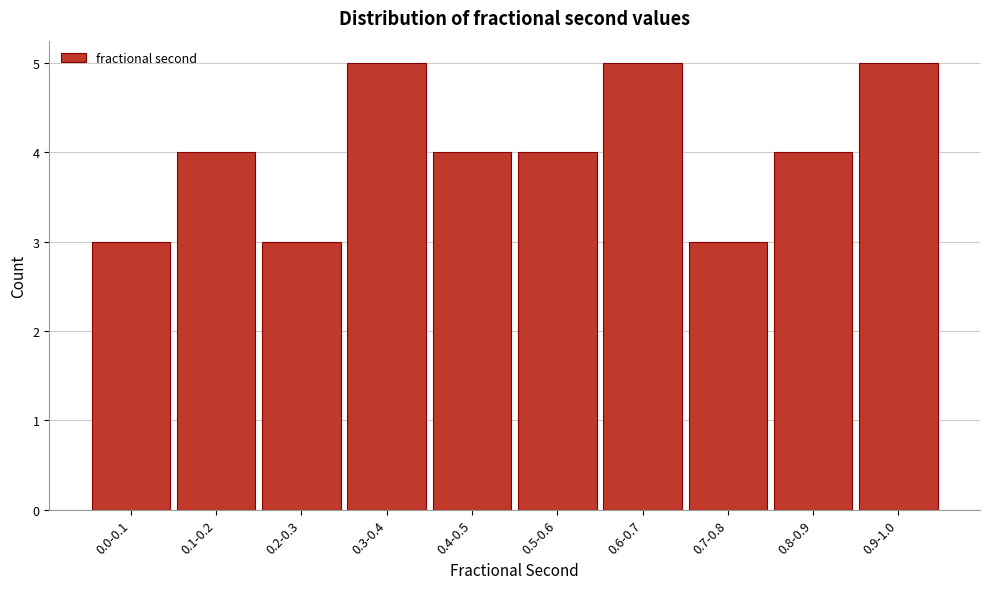

Reading left to right, what are all the values shown in this chart?

0.0-0.1=3	0.1-0.2=4	0.2-0.3=3	0.3-0.4=5	0.4-0.5=4	0.5-0.6=4	0.6-0.7=5	0.7-0.8=3	0.8-0.9=4	0.9-1.0=5